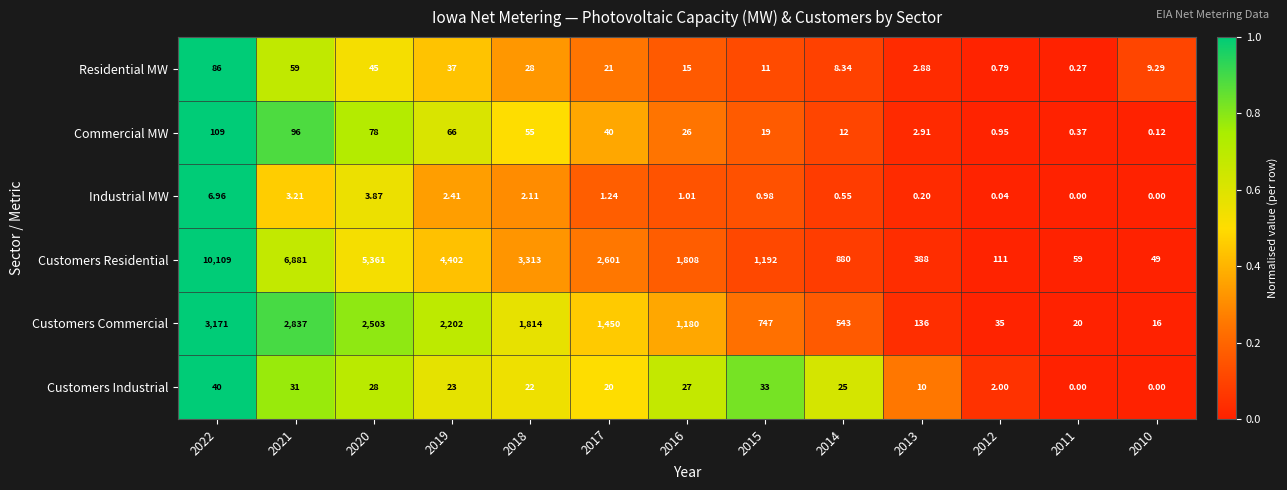

Which series has the widest spread of values?

Customers Residential